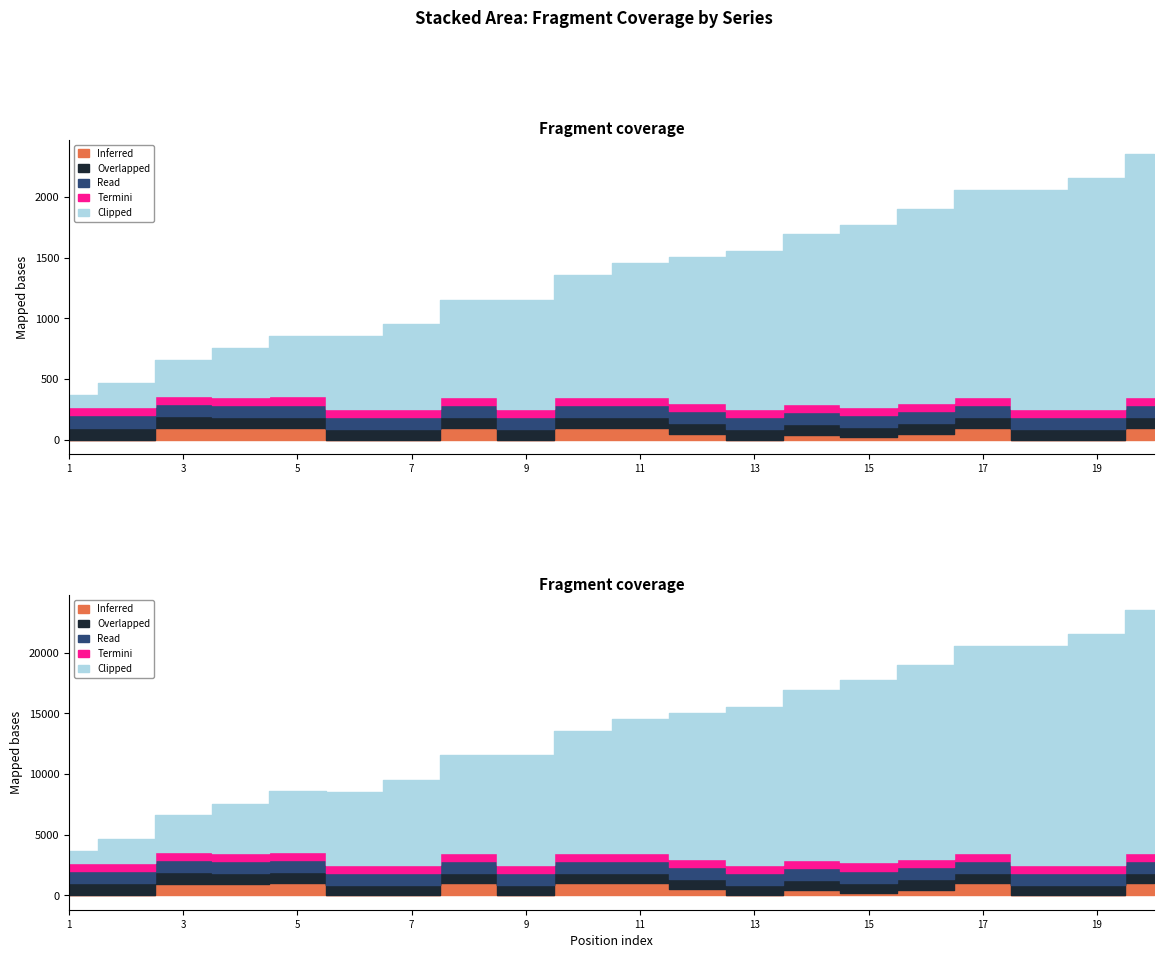

At which category does the chart reach its minimum across all series?

1